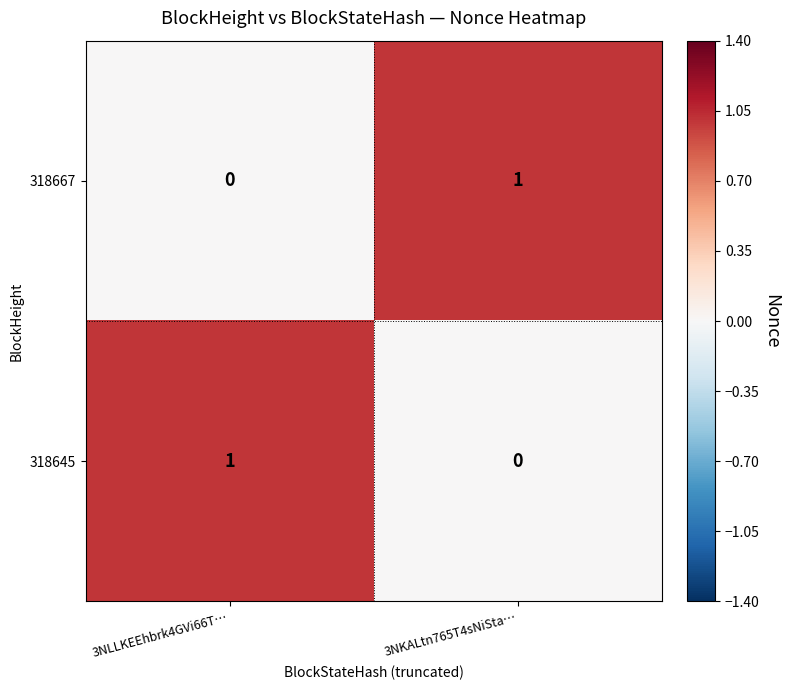

Rank the categories by 318645 value from lowest to highest.

3NKALtn765T4sNiSta…, 3NLLKEEhbrk4GVi66T…